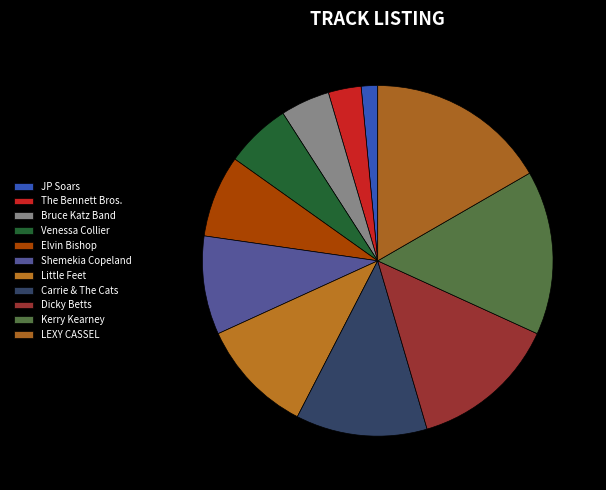

What is the change in value from Elvin Bishop to Kerry Kearney?

+5